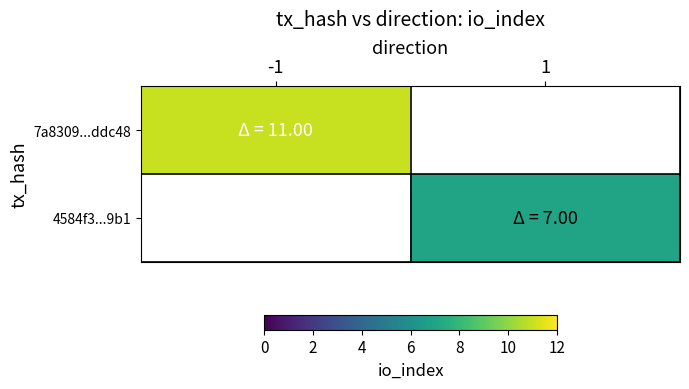

How many positive values does the 7a8309...ddc48 series have?

1